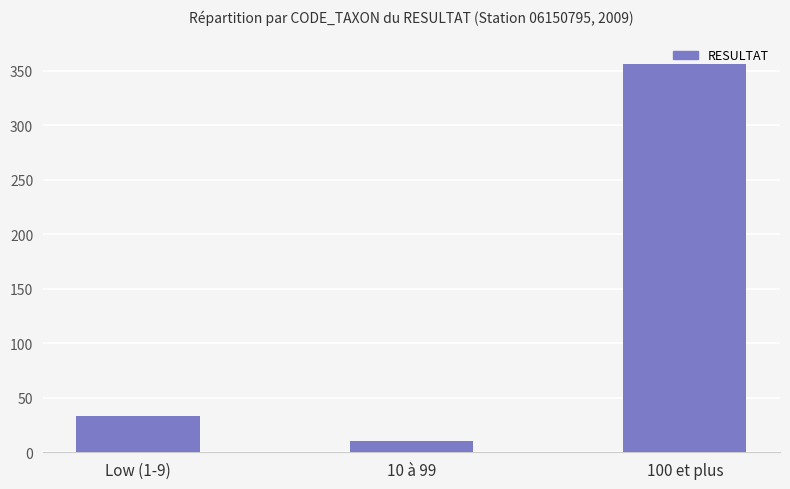

What is the sum of all values?

399